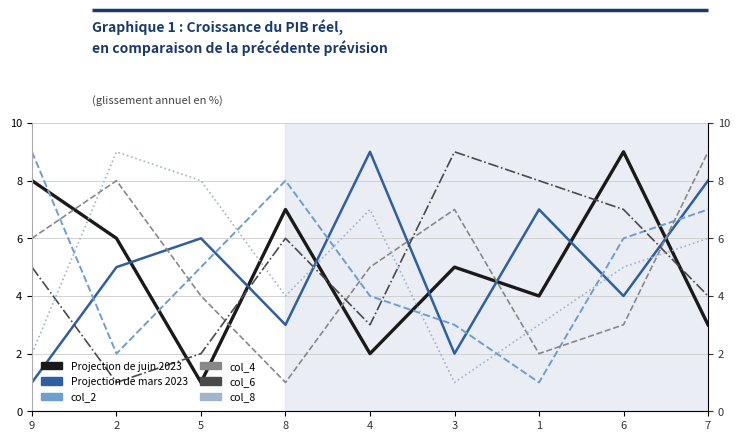

Reading right to left, transcribe all the data shown in this chart.

Projection de juin 2023: 3	9	4	5	2	7	1	6	8
Projection de mars 2023: 8	4	7	2	9	3	6	5	1
col_2: 7	6	1	3	4	8	5	2	9
col_4: 9	3	2	7	5	1	4	8	6
col_6: 4	7	8	9	3	6	2	1	5
col_8: 6	5	3	1	7	4	8	9	2